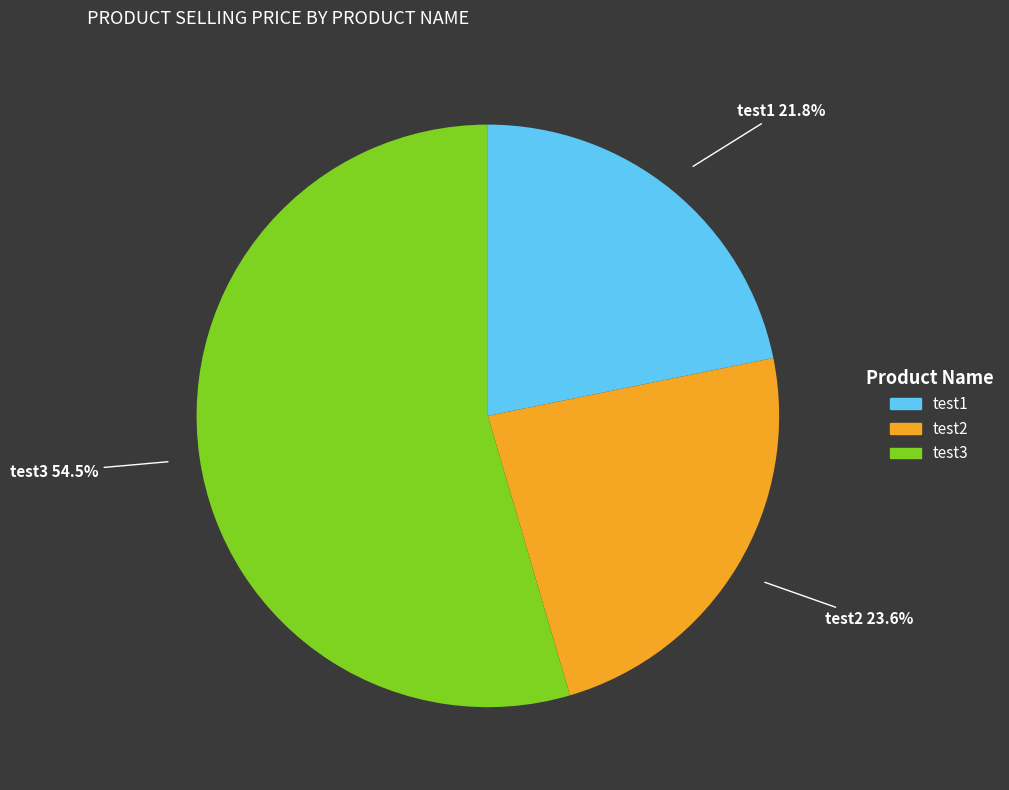

Rank the categories by value from highest to lowest.

test3, test2, test1